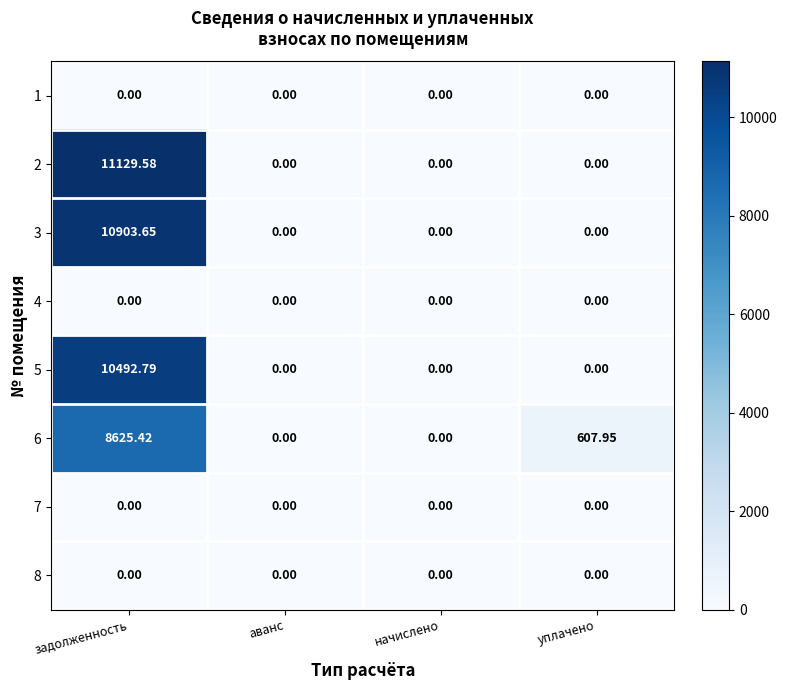

At which category does the chart reach its peak across all series?

задолженность